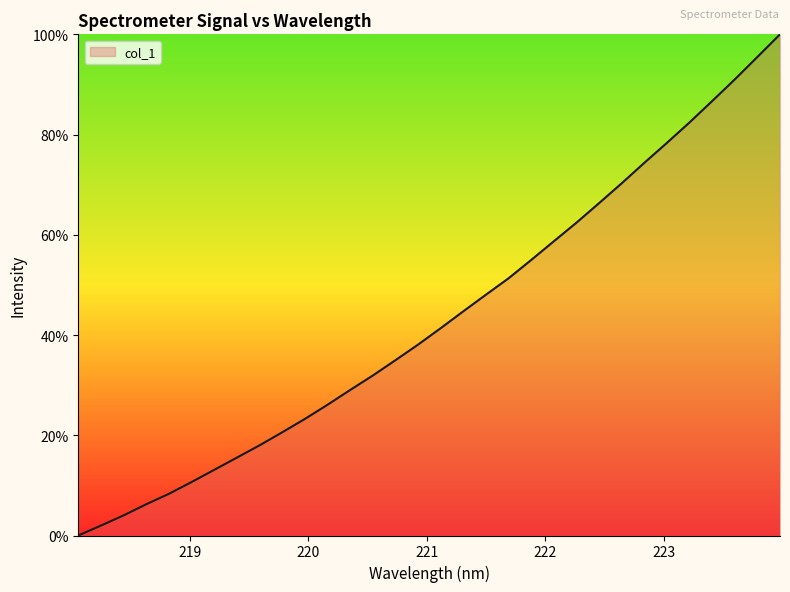

What is the greatest value displayed?

100.0